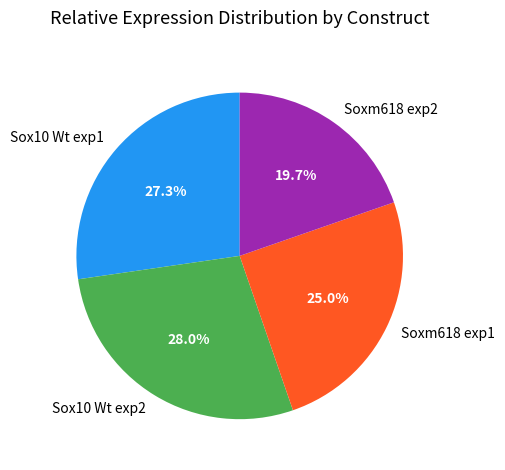

To the nearest percent, what is the average slice percentage?

25%